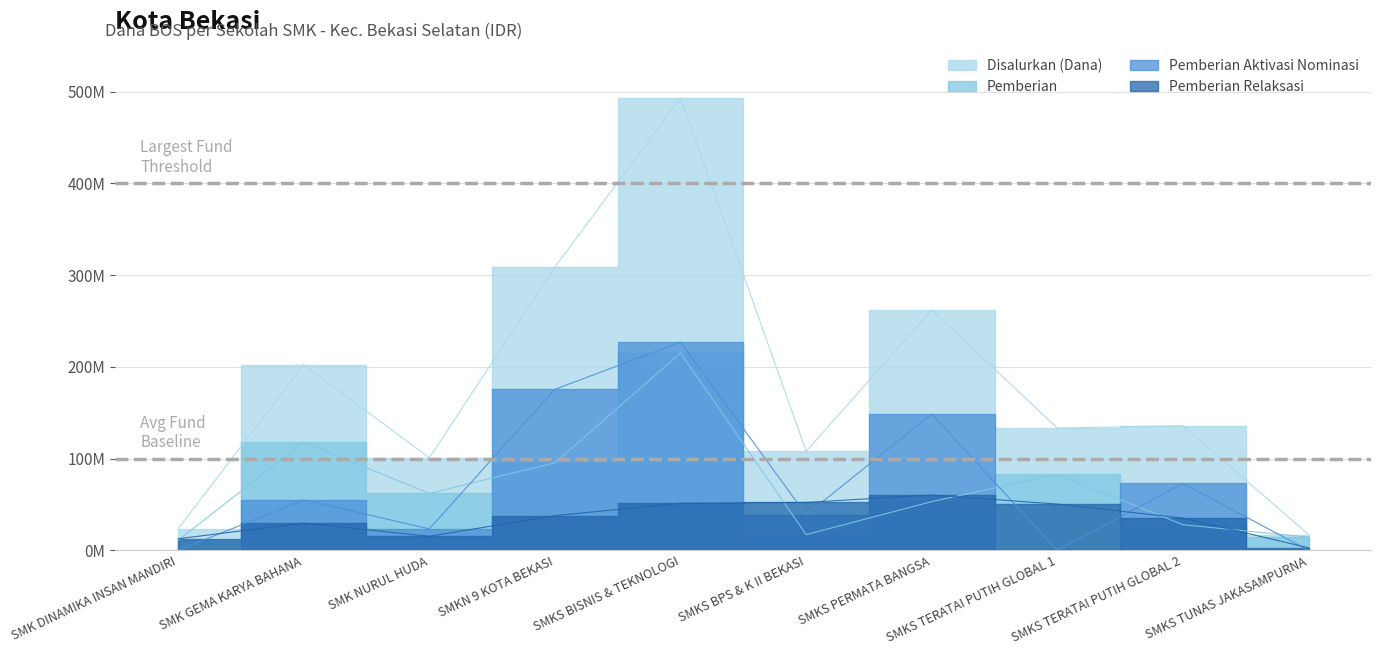

Which series has the largest total across all categories?

Disalurkan (Dana)